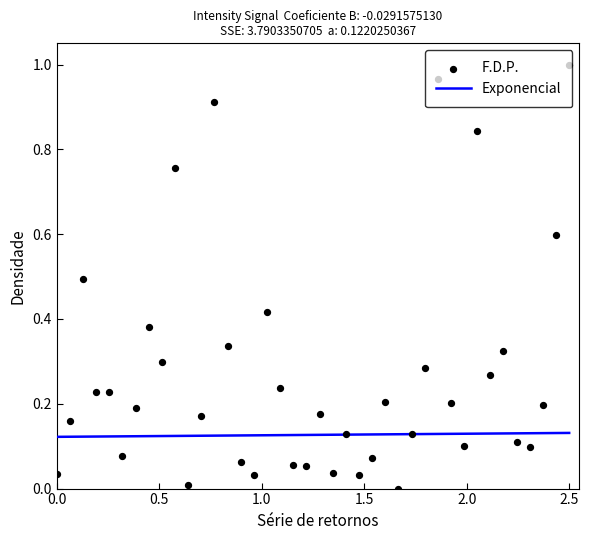

Which has a higher value, 3.0 or 39?

39